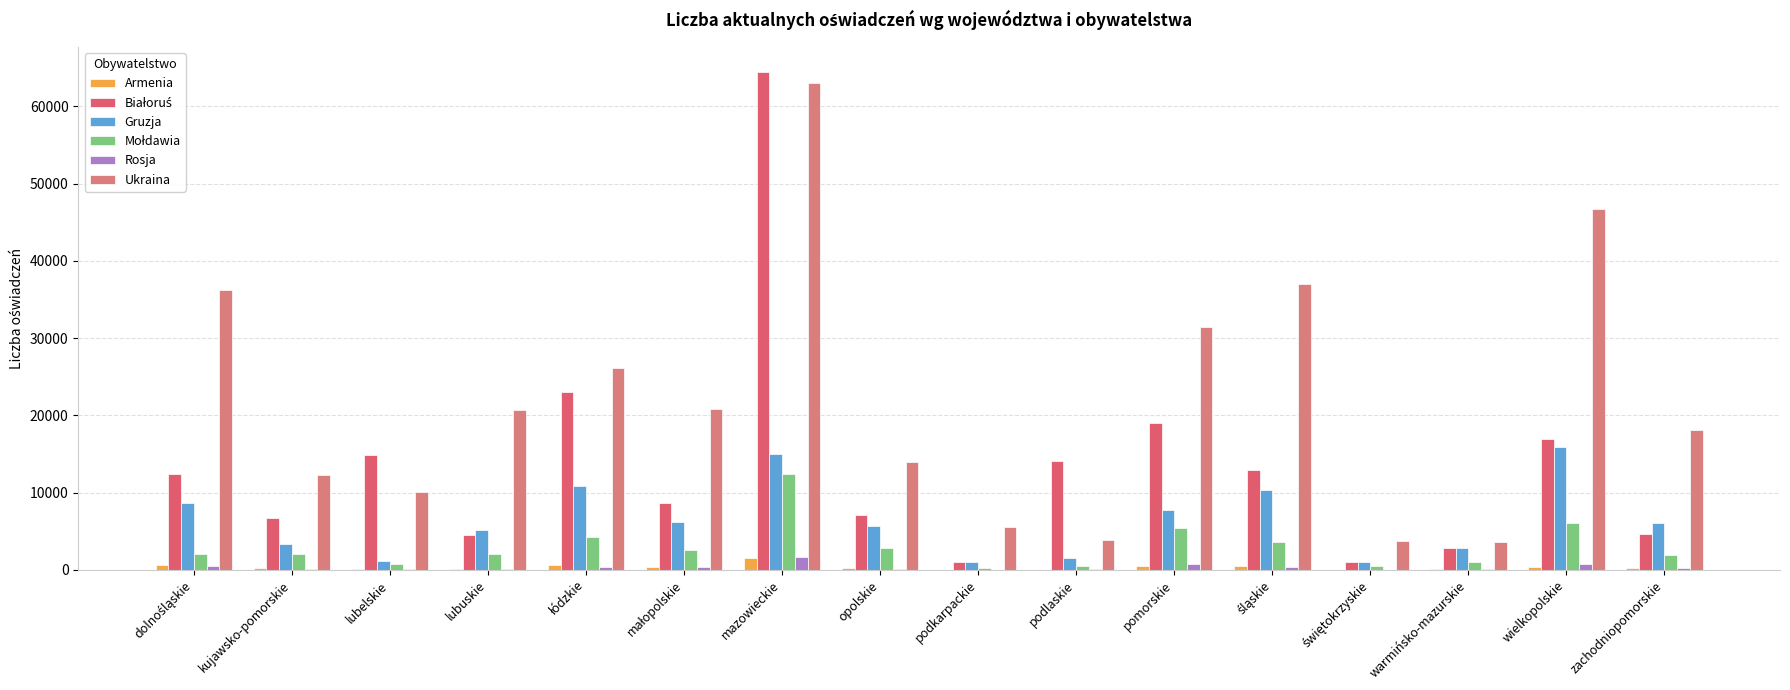

How many data points does each series have?

16